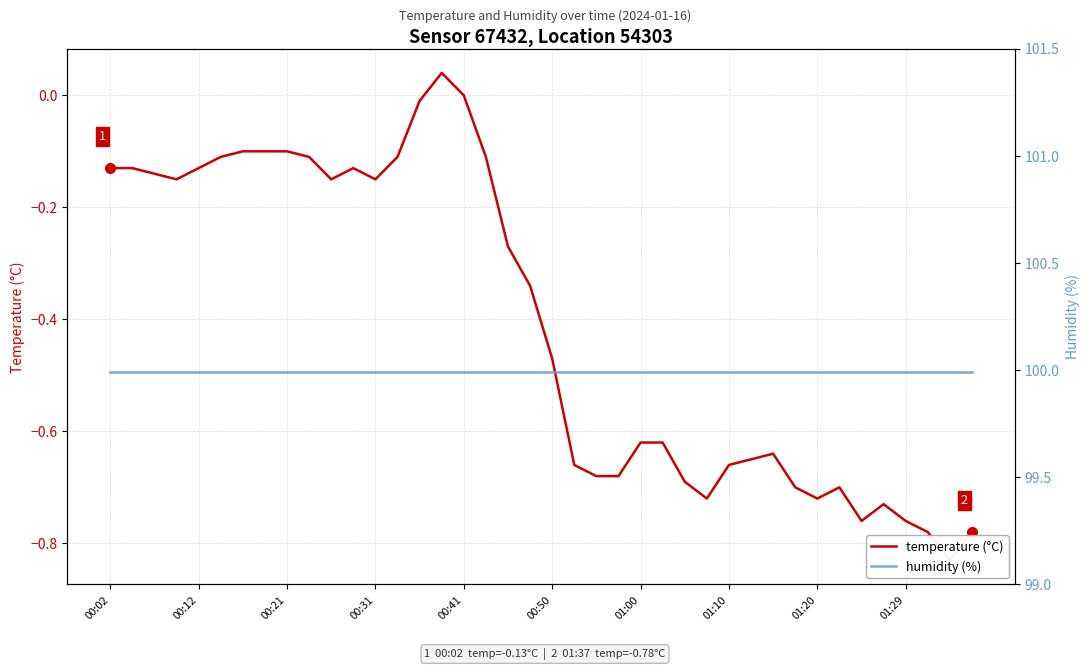

Rank the series at 00:50 from lowest to highest value.

temperature (°C), humidity (%)